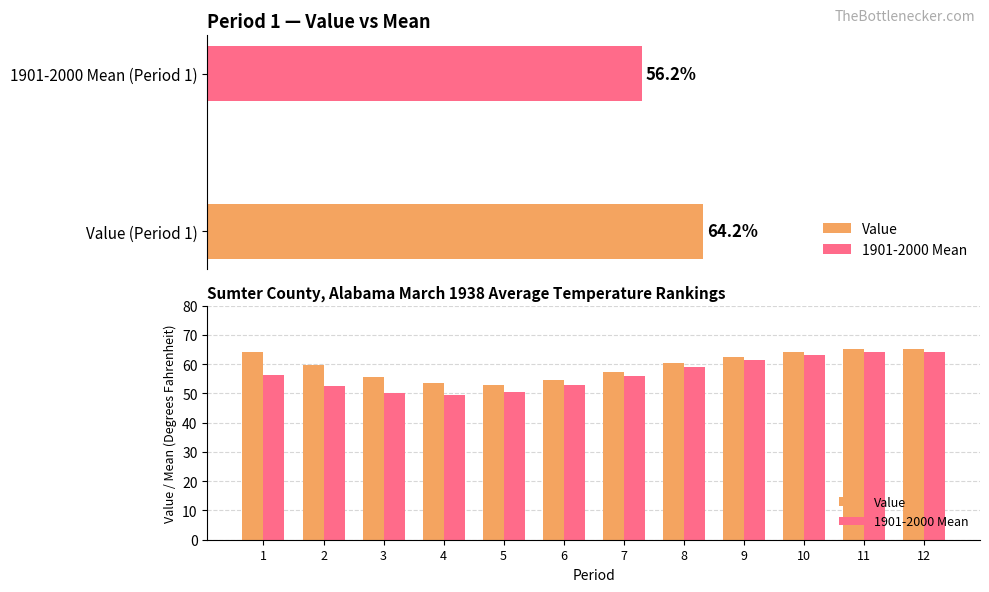

Which series has the largest total across all categories?

Value